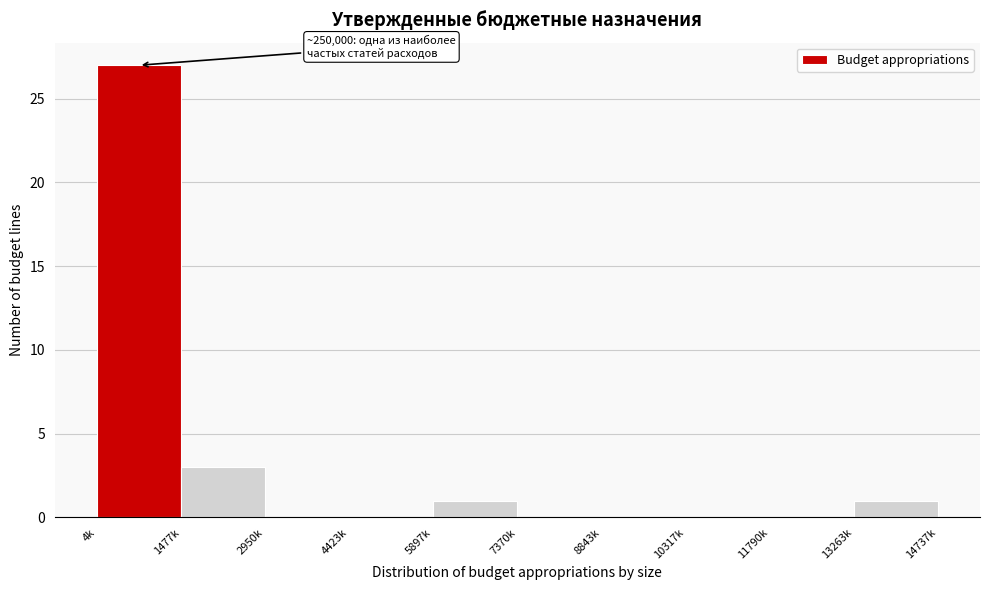

Reading right to left, extract all data points from this chart.

13263k=1	11790k=0	10317k=0	8843k=0	7370k=0	5897k=1	4423k=0	2950k=0	1477k=3	4k=27